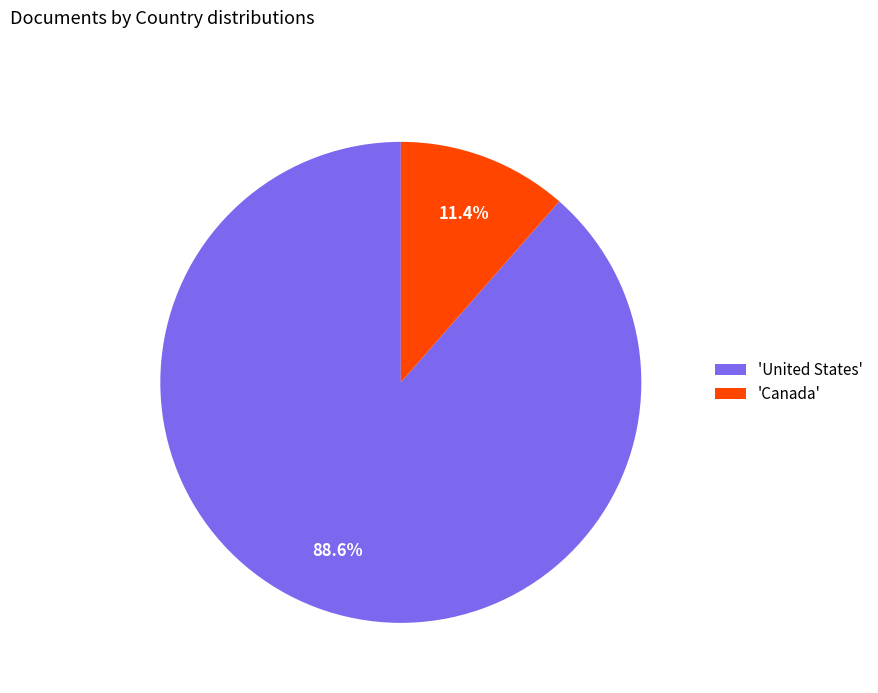

Rank the categories by value from highest to lowest.

'United States', 'Canada'